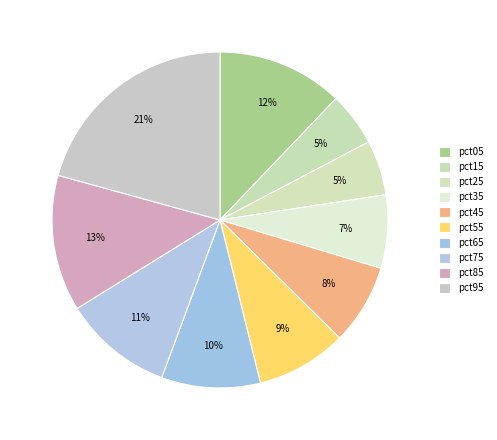

Is it true that pct15 is 5% of the pie?

True